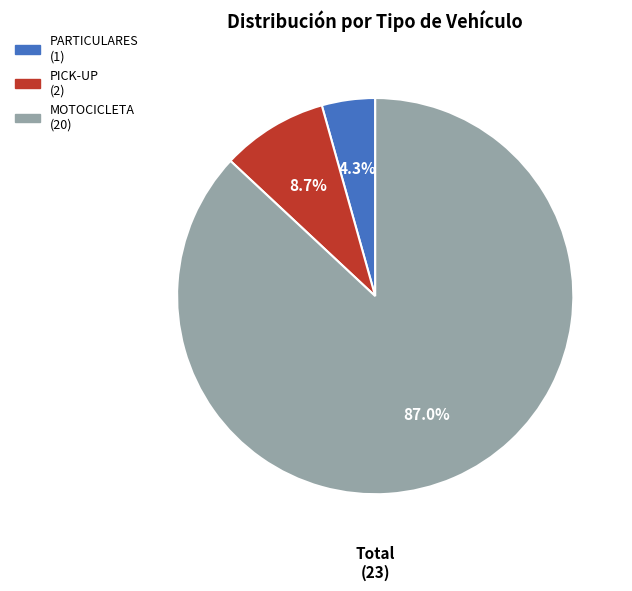

To the nearest percent, what is the difference between the largest and smallest slice percentages?

83%